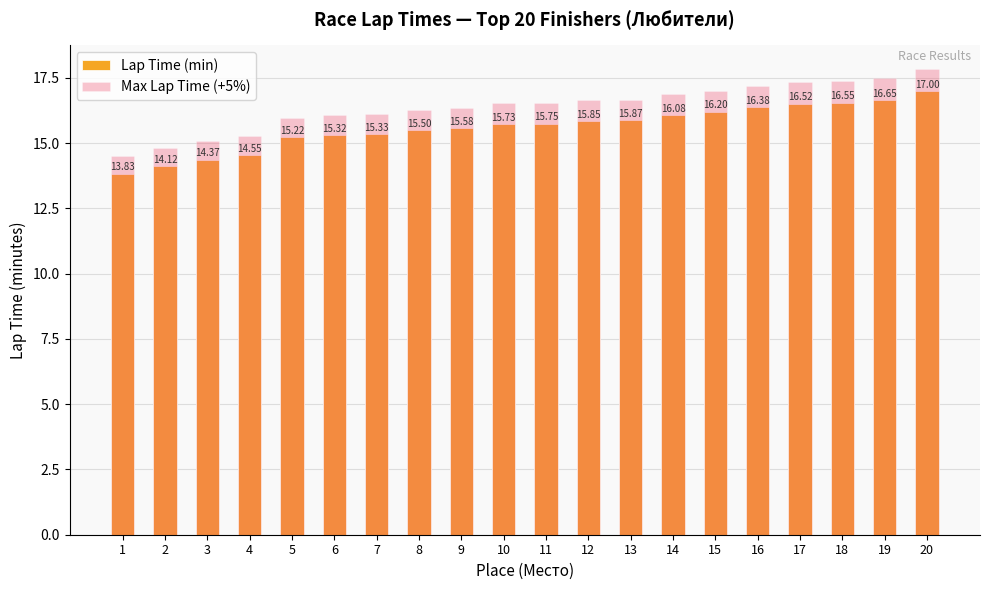

What is the difference between the second highest and second lowest values in the Max Lap Time (+5%) series?

2.7